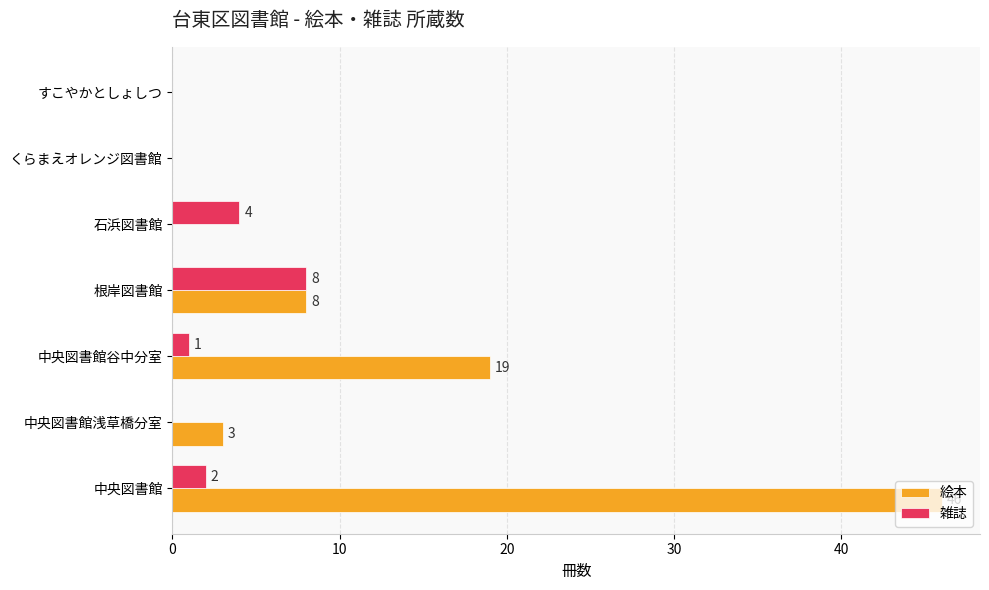

How many positive values does the 雑誌 series have?

4